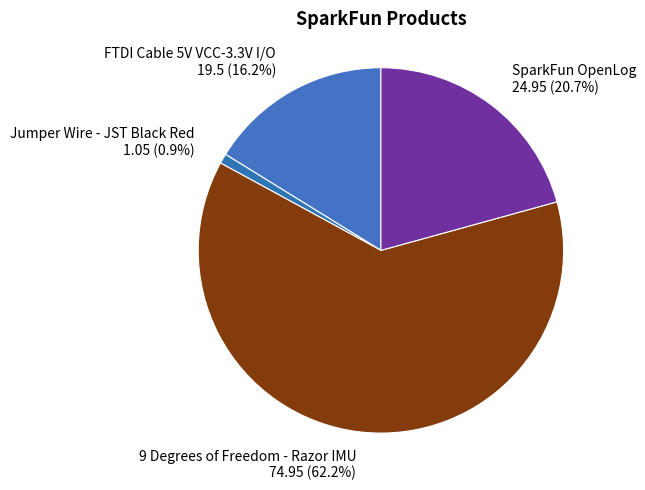

Combined, do 9 Degrees of Freedom - Razor IMU 74.95 (62.2%) and SparkFun OpenLog 24.95 (20.7%) account for over 50%?

Yes